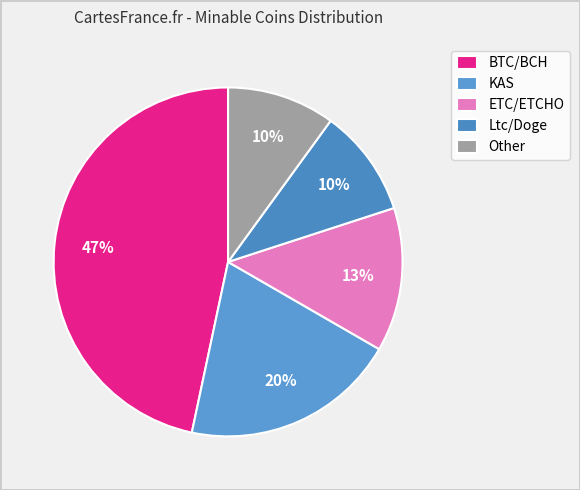

Count the number of slices in the pie.

5